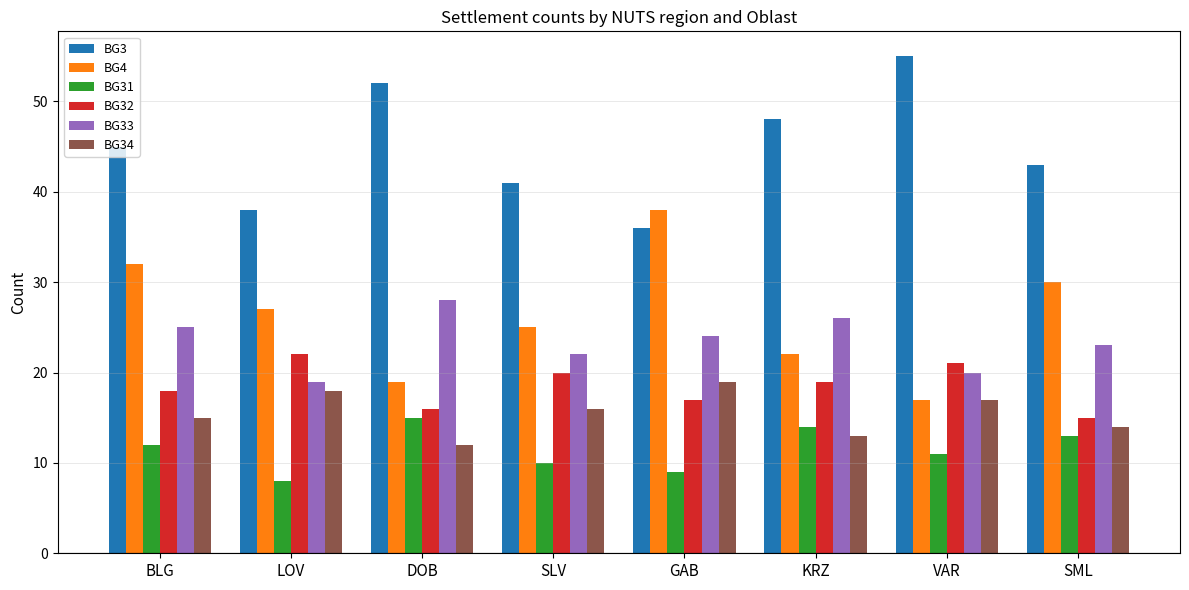

What is the maximum value for BG34?

19